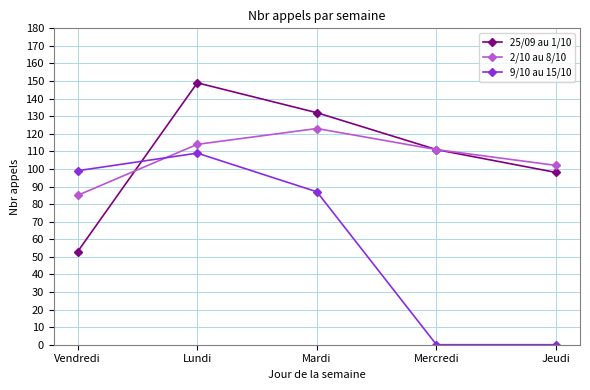

Where does the 25/09 au 1/10 series first go above 111?

Lundi